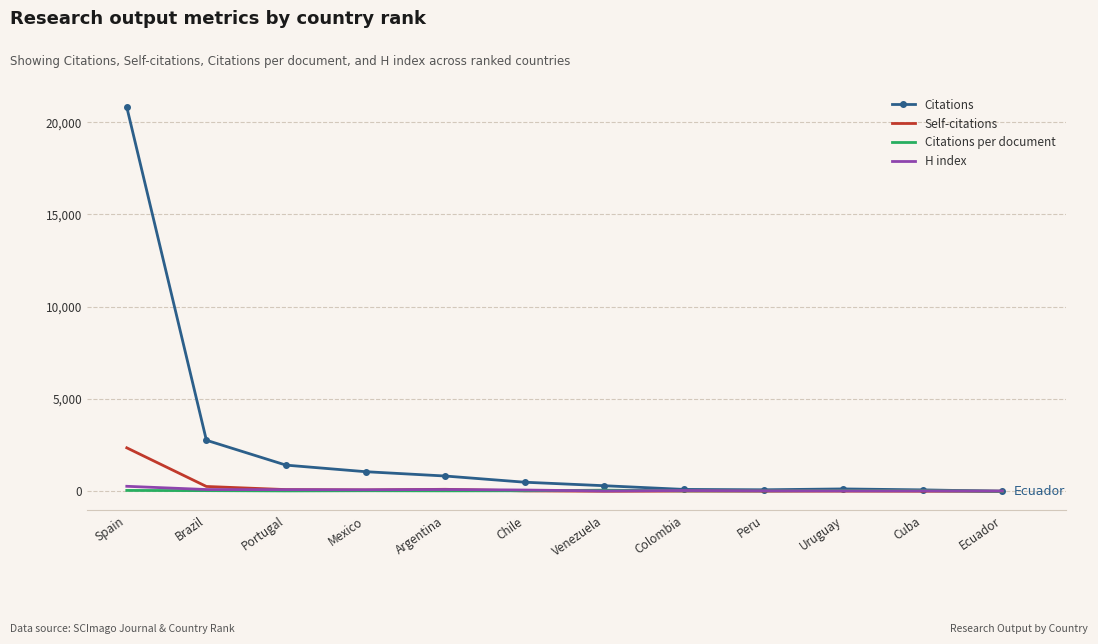

At which category is the sum across all series the highest?

Spain